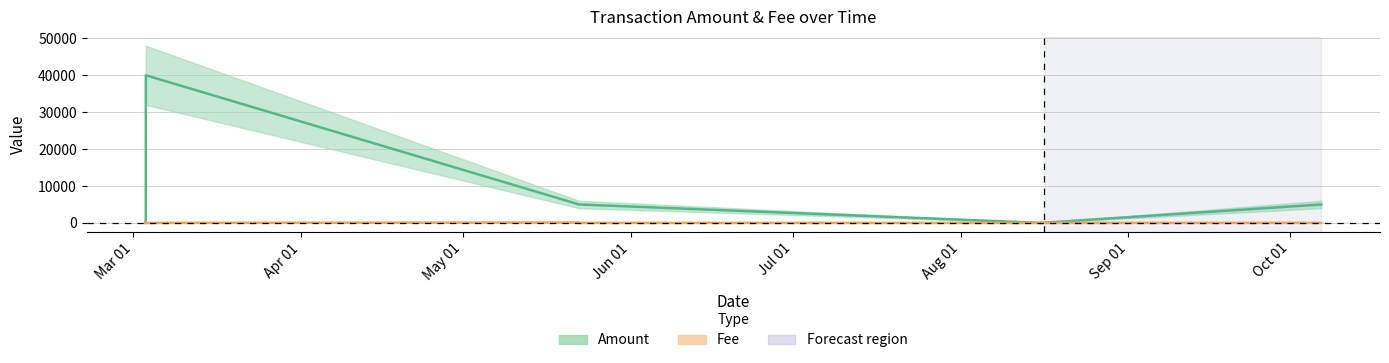

Read the Fee value at 2022-10-06 16:49:08.

14.3